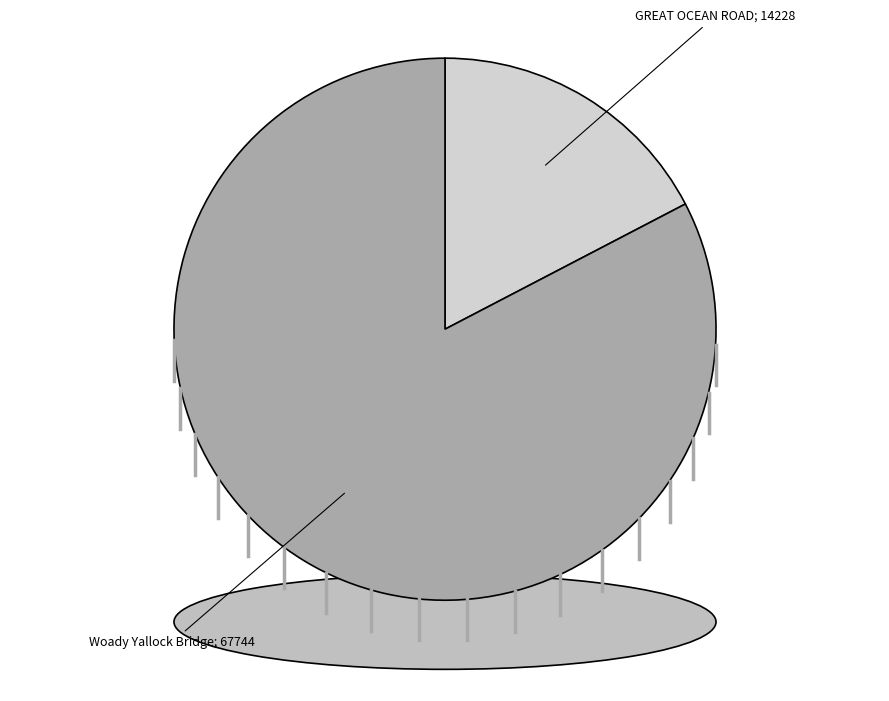

To the nearest percent, what is the difference between the largest and smallest slice percentages?

65%